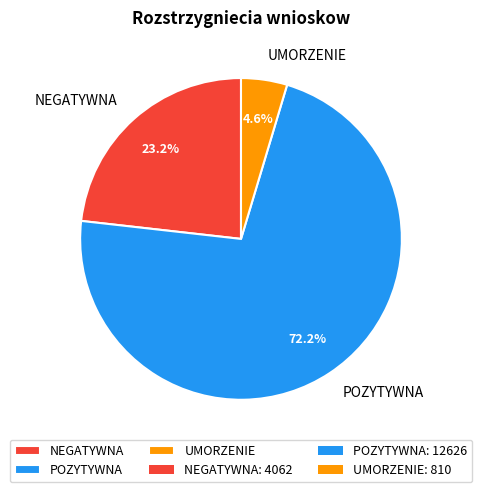

Is there a majority slice in this chart?

Yes